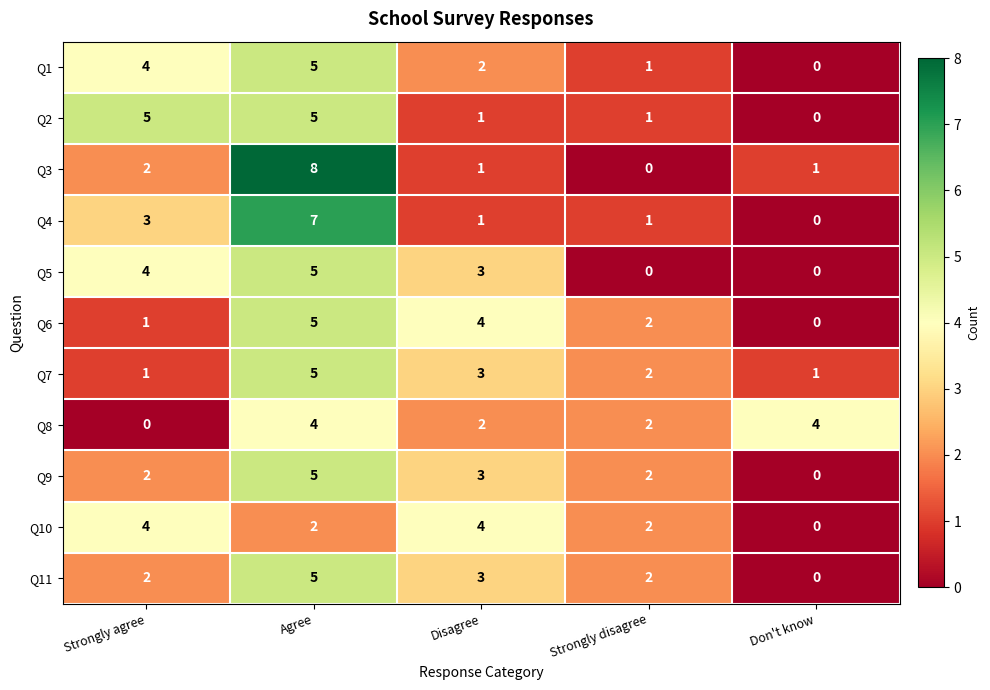

The value of Q5 at Strongly agree is 4. True or false?

True